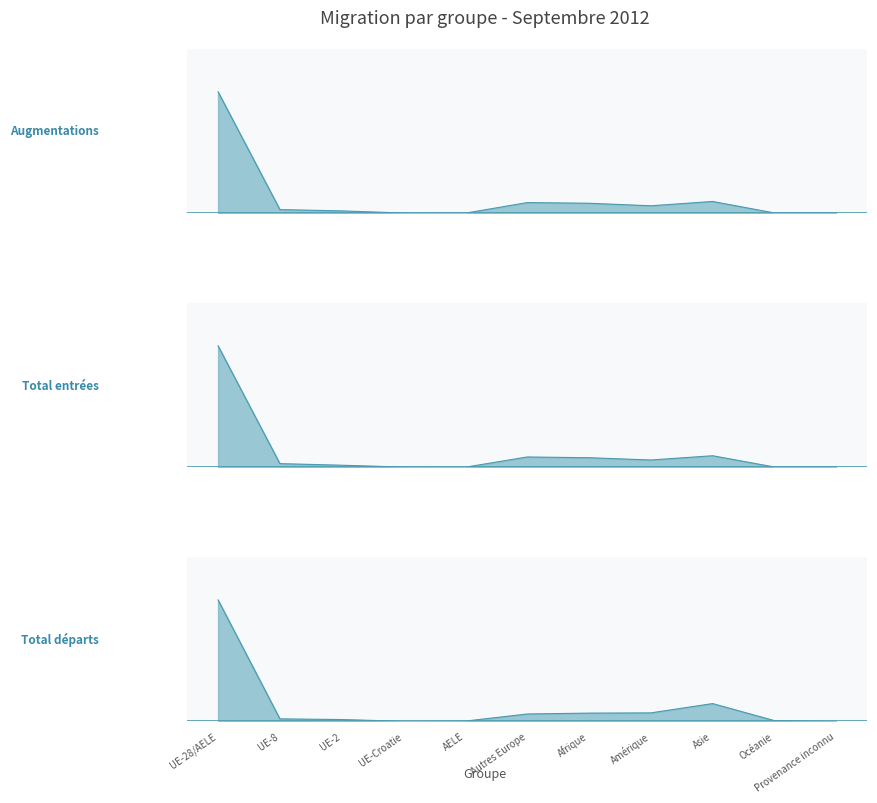

How many values in the Total entrées series are below 59?

5